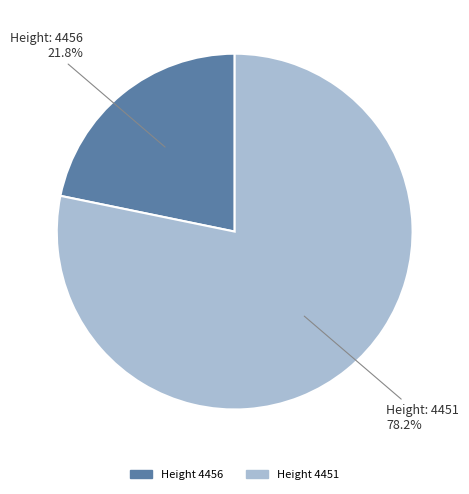

Is there a majority slice in this chart?

Yes